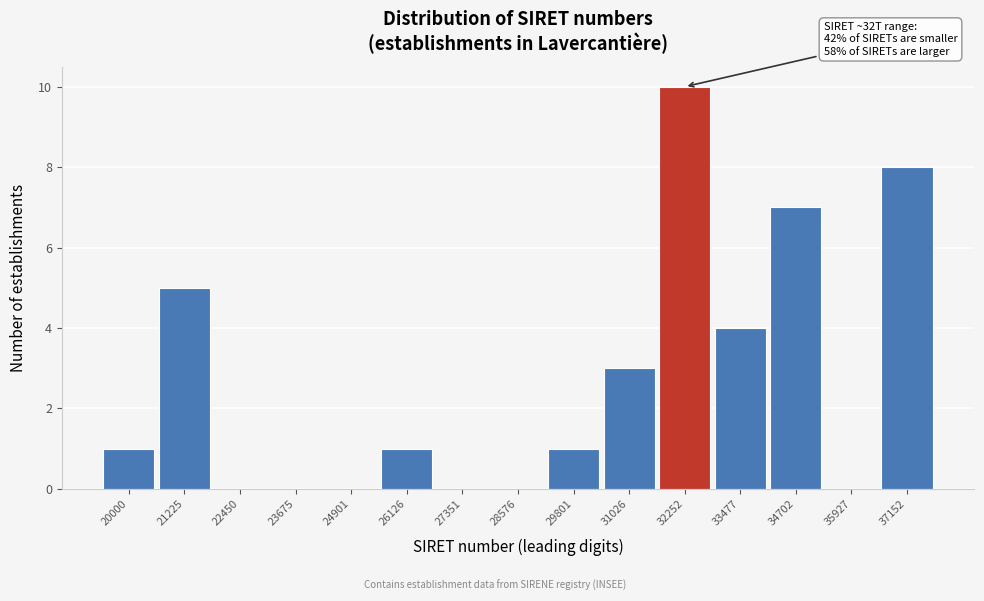

What is the sum of the values at 21225 and 34702?

12